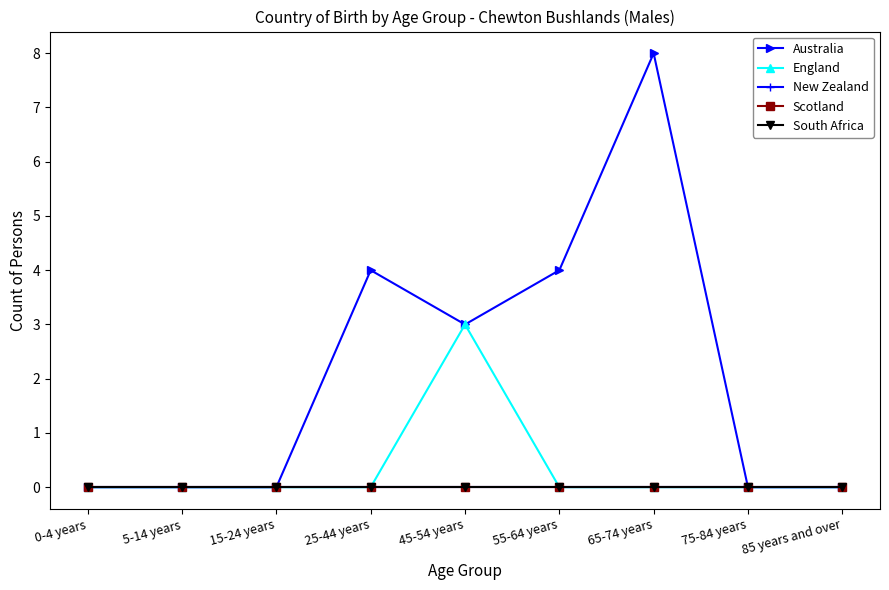

Is this an area chart (filled region under the line)?

No